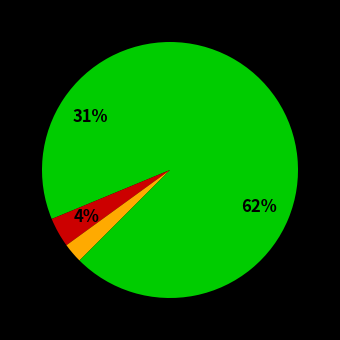

How many slices are in this pie chart?

4